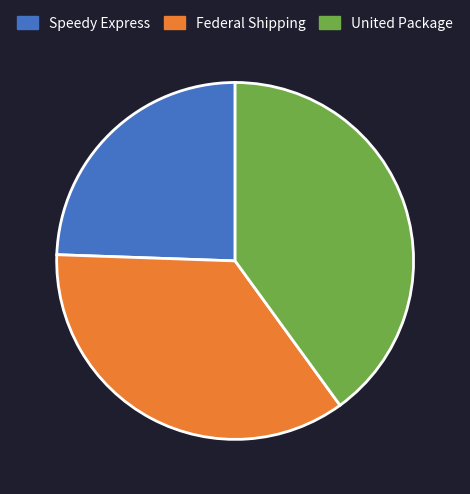

Is it true that Speedy Express is 37% of the pie?

False